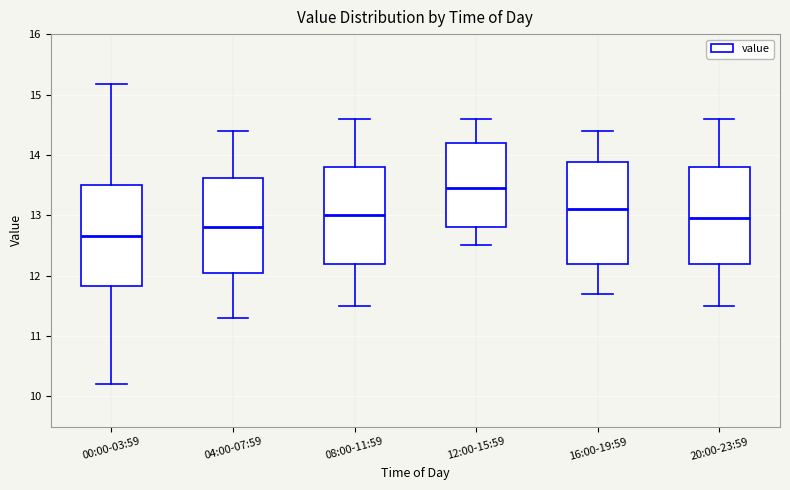

Reading left to right, transcribe this box plot: for each box, give where its median line is, the range the box spans, and where its two whiskers end, as read against the y-axis. The values are not printed on the chart, so give them approximately, as read against the axis.

00:00-03:59: median 12.7, box 11.8 to 13.5, whiskers 10.2 to 15.2
04:00-07:59: median 12.8, box 12.1 to 13.6, whiskers 11.3 to 14.4
08:00-11:59: median 13.0, box 12.2 to 13.8, whiskers 11.5 to 14.6
12:00-15:59: median 13.5, box 12.8 to 14.2, whiskers 12.5 to 14.6
16:00-19:59: median 13.1, box 12.2 to 13.9, whiskers 11.7 to 14.4
20:00-23:59: median 13.0, box 12.2 to 13.8, whiskers 11.5 to 14.6